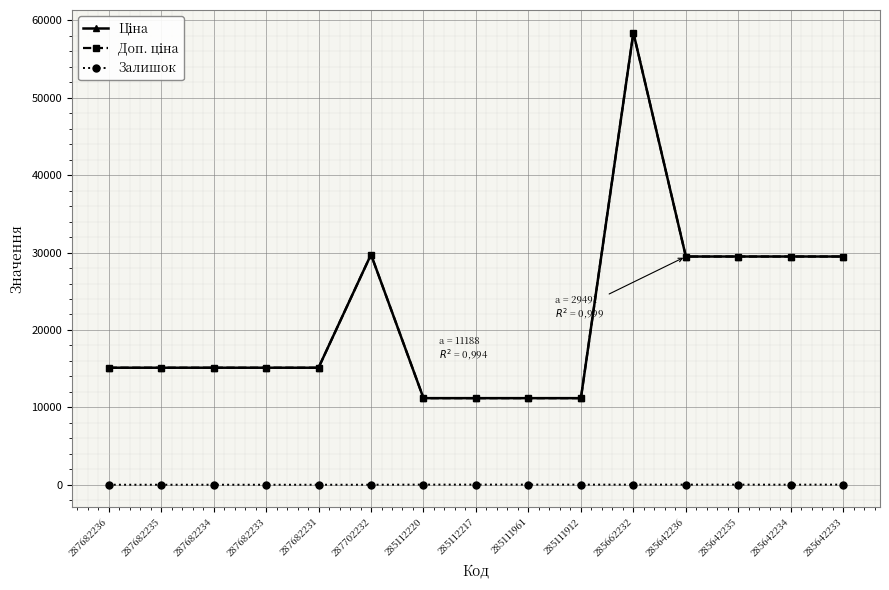

Reading left to right, extract all data points from this chart.

Ціна: 15120.0	15120.0	15120.0	15120.0	15120.0	29747.2	11188.2	11188.2	11188.2	11188.2	58426.5	29491.5	29491.5	29491.5	29491.5
Доп. ціна: 15120.0	15120.0	15120.0	15120.0	15120.0	29747.2	11188.2	11188.2	11188.2	11188.2	58426.5	29491.5	29491.5	29491.5	29491.5
Залишок: 0.0	0.0	0.0	0.0	0.0	0.0	17.0	17.0	17.0	15.0	14.0	14.0	13.0	9.0	16.0